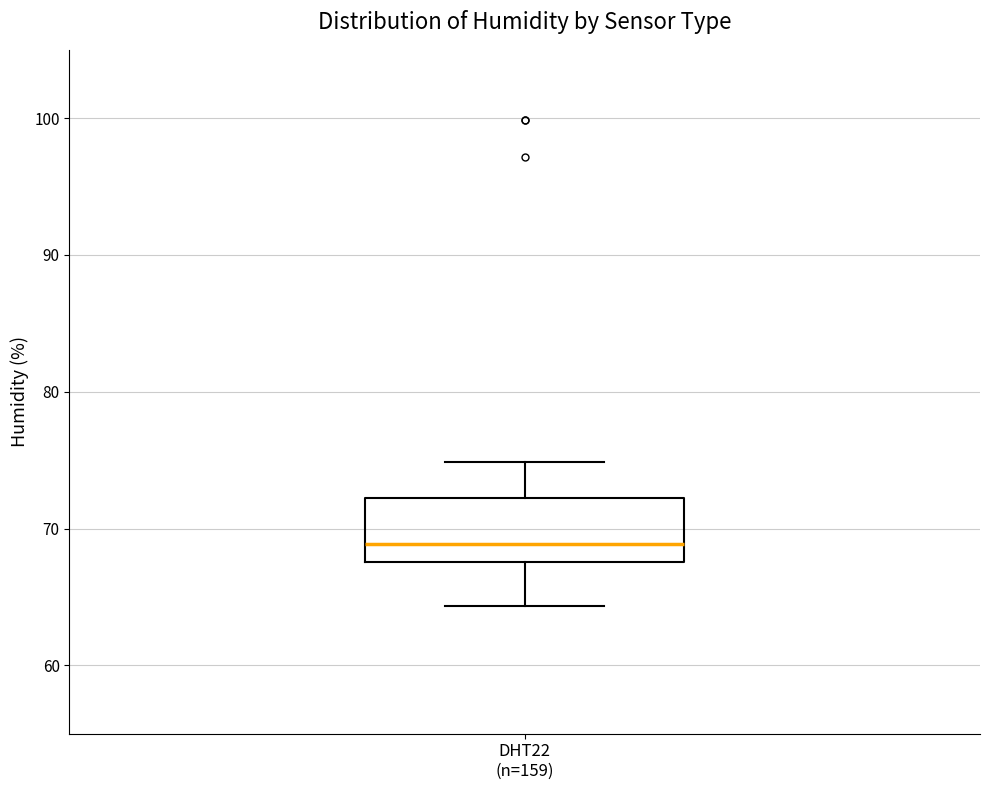

Transcribe this box plot: give where the median line is, the range the box spans, and where the two whiskers end, as read against the y-axis. The values are not printed on the chart, so give them approximately, as read against the axis.

median 69, box 68 to 72, whiskers 64 to 75